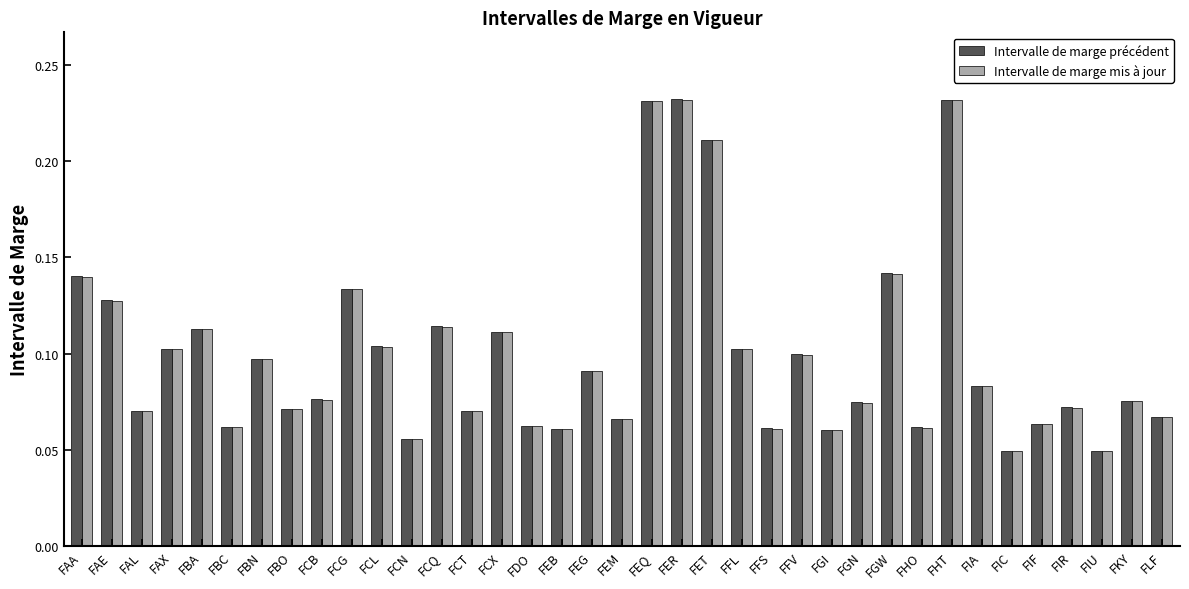

Is the value of Intervalle de marge mis à jour at FBN greater than the value of Intervalle de marge précédent at FLF?

Yes